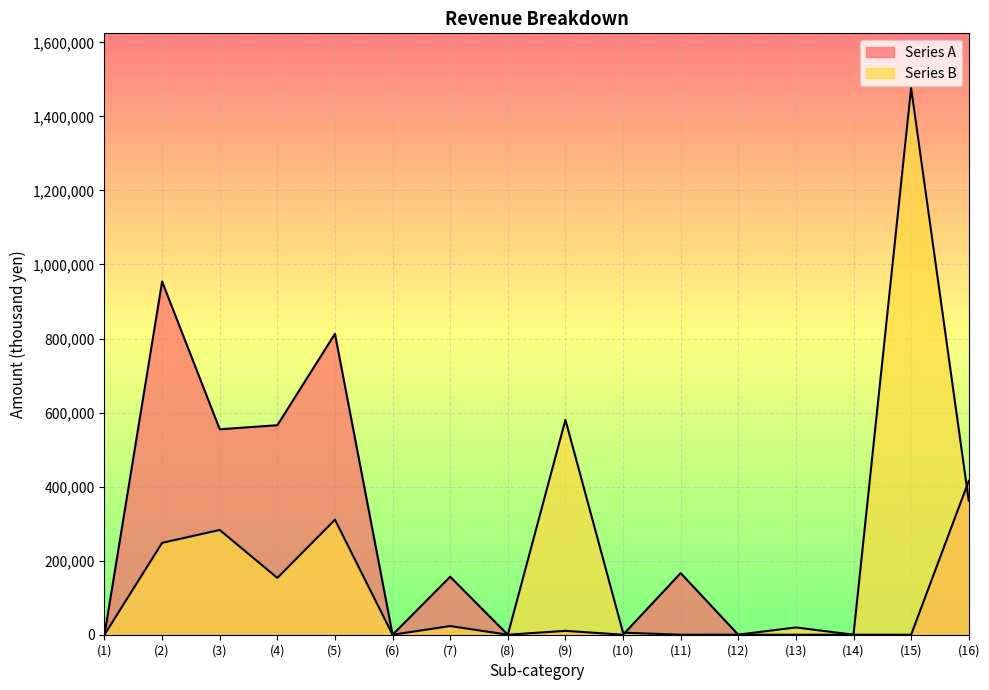

At which category does Series A reach its first local valley?

(3)